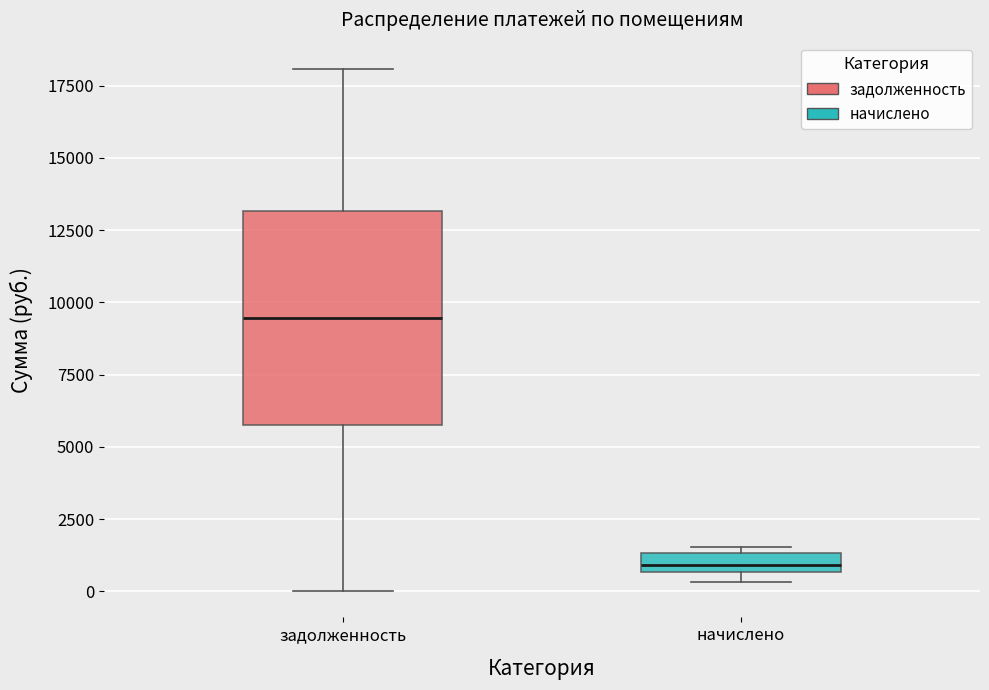

Where is the lower edge of the box for начислено on the y-axis? The values are not printed on the chart, so give them approximately, as read against the axis.

500